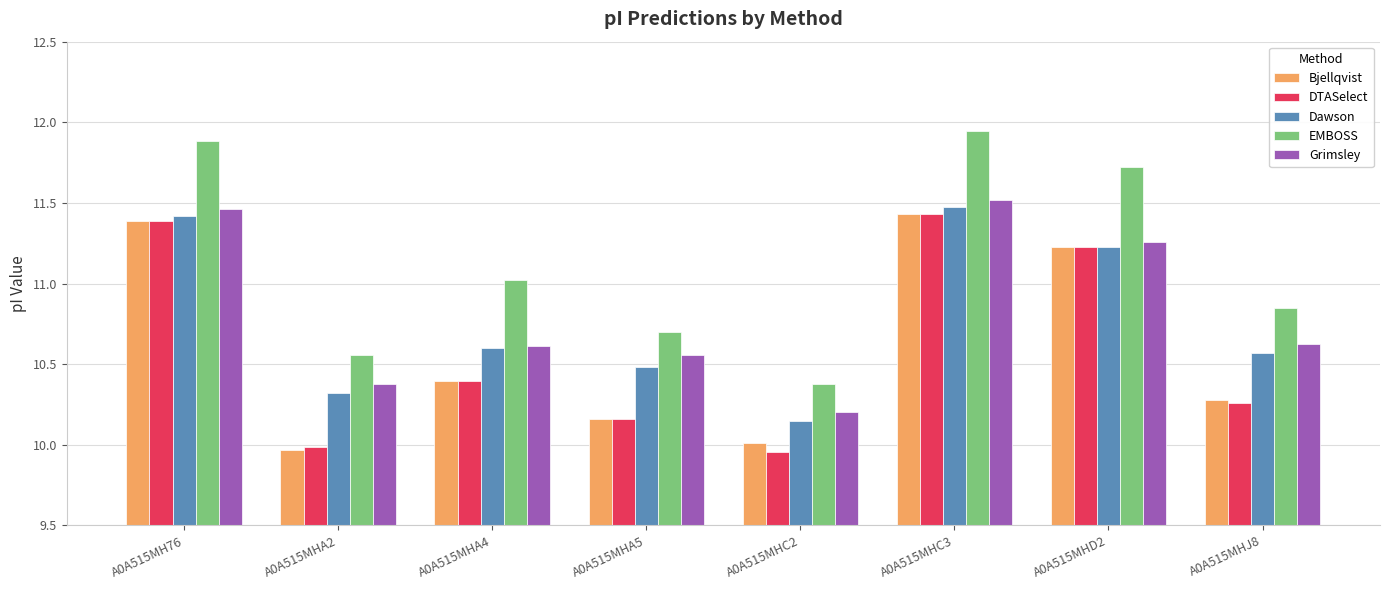

Which series has the largest total across all categories?

EMBOSS